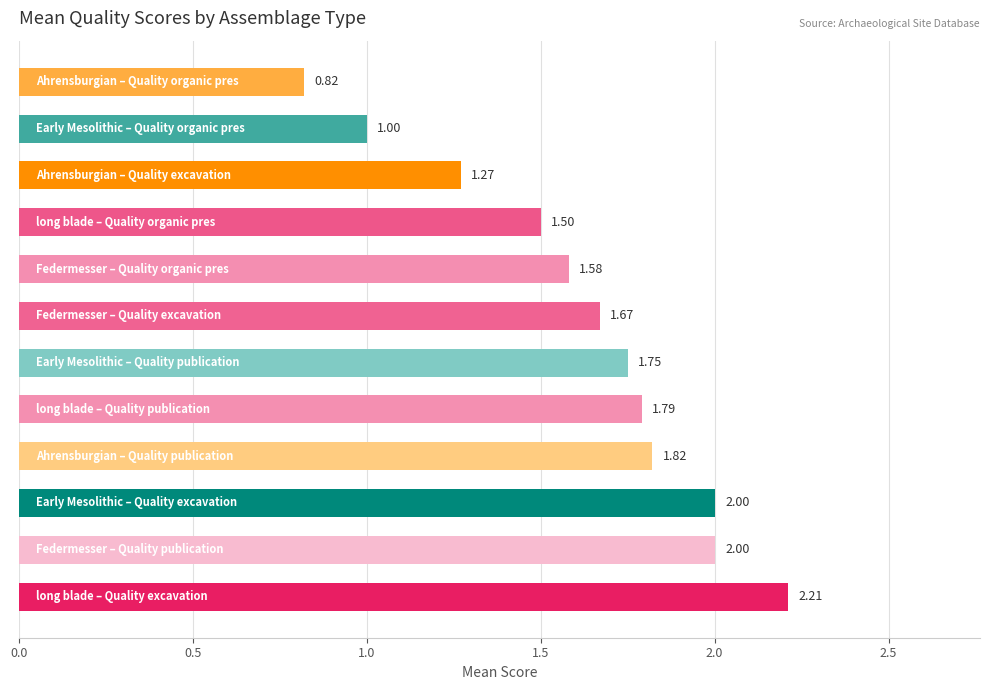

What is the sum of all values?

19.4